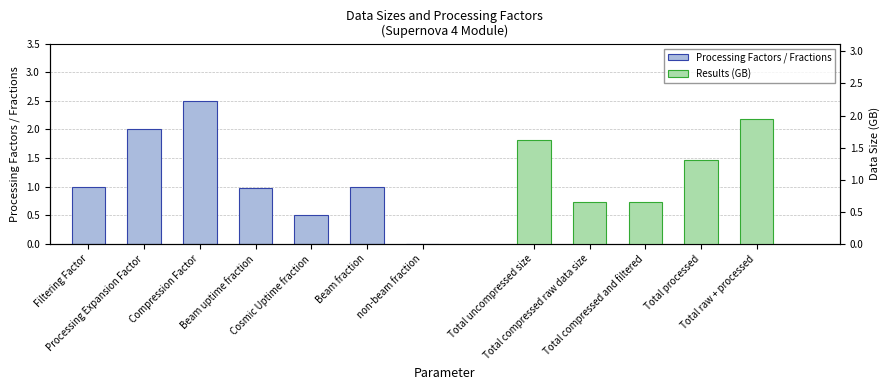

True or false: the data shows 1.3 at Processing Expansion Factor.

False